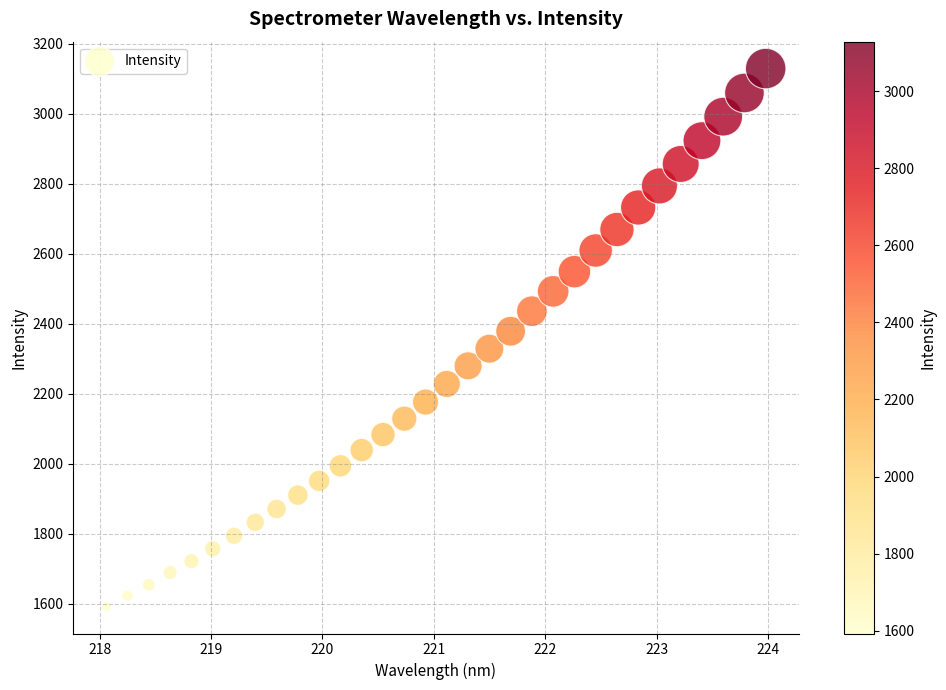

What is the range of X values (max minus min)?

5.9